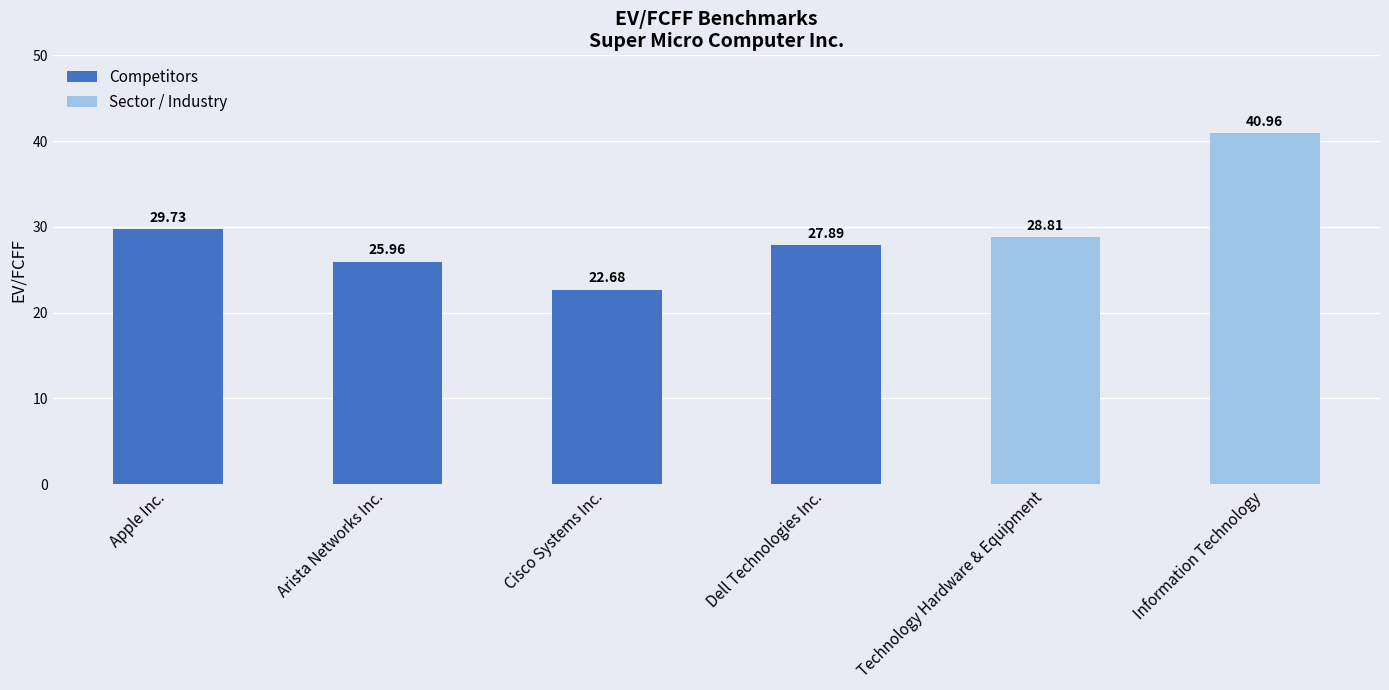

Read the value at Apple Inc..

29.7